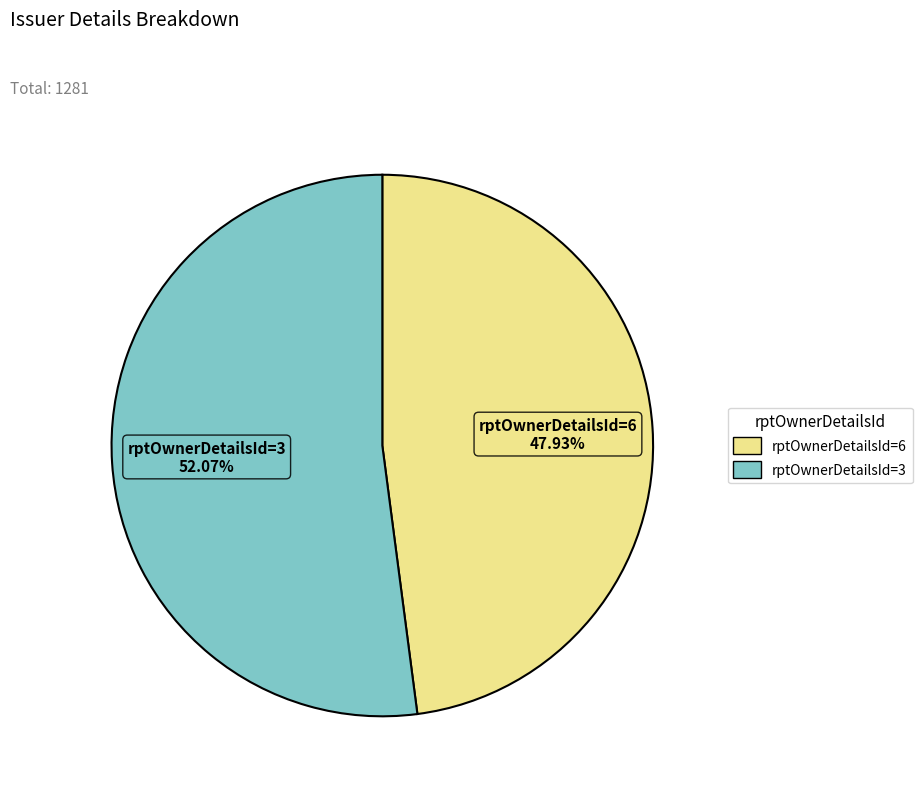

Is there any slice that represents more than half of the pie?

Yes